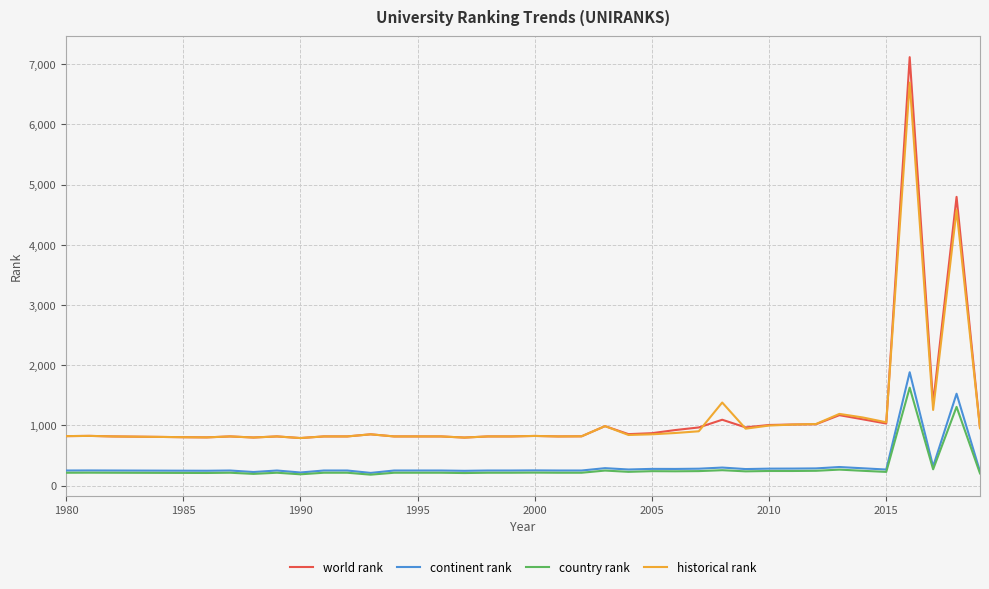

Which series has the largest range (max minus min)?

world rank